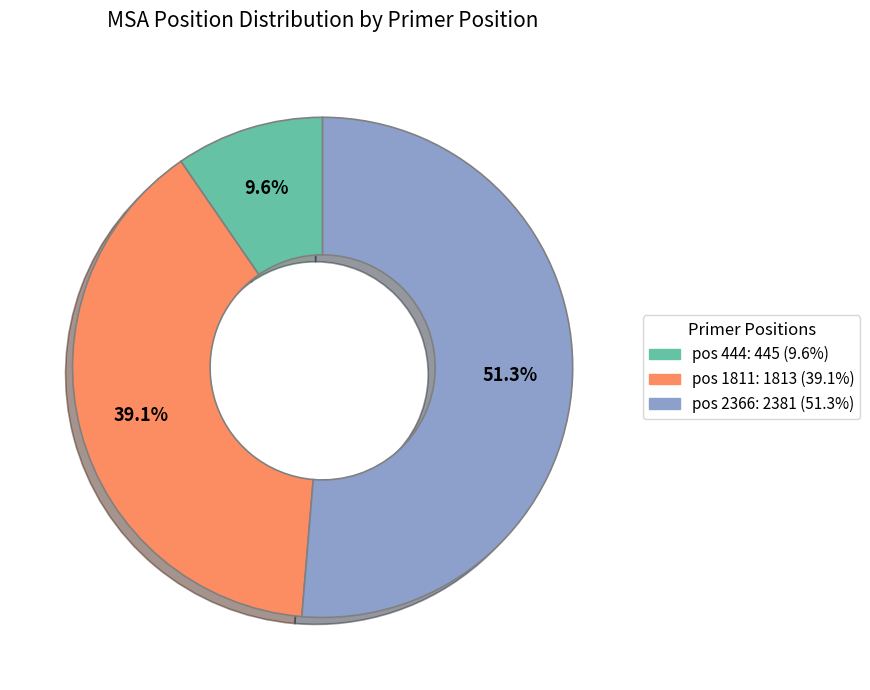

Which slice is the largest?

pos 2366: 2381 (51.3%)